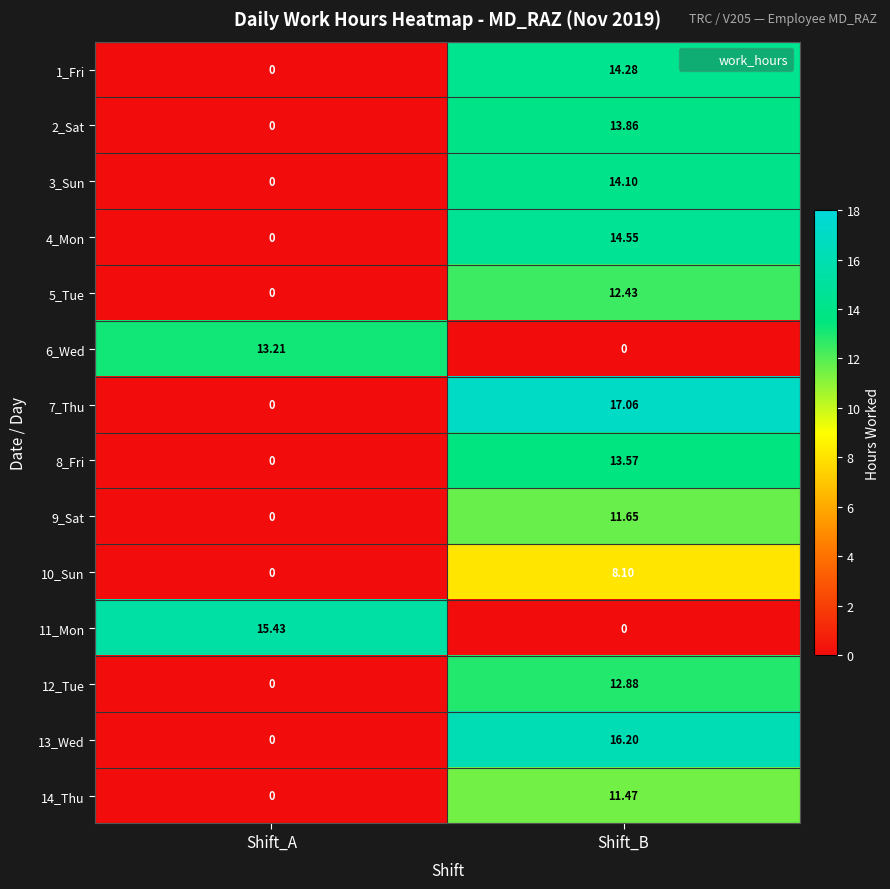

List the labels in order of 11_Mon value, smallest first.

Shift_B, Shift_A